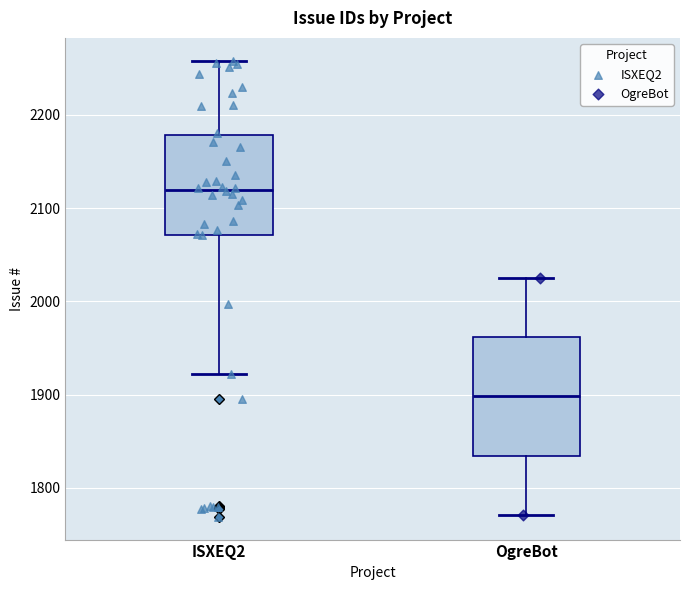

Comparing the boxes themselves (not the whiskers), which one is the tallest?

OgreBot